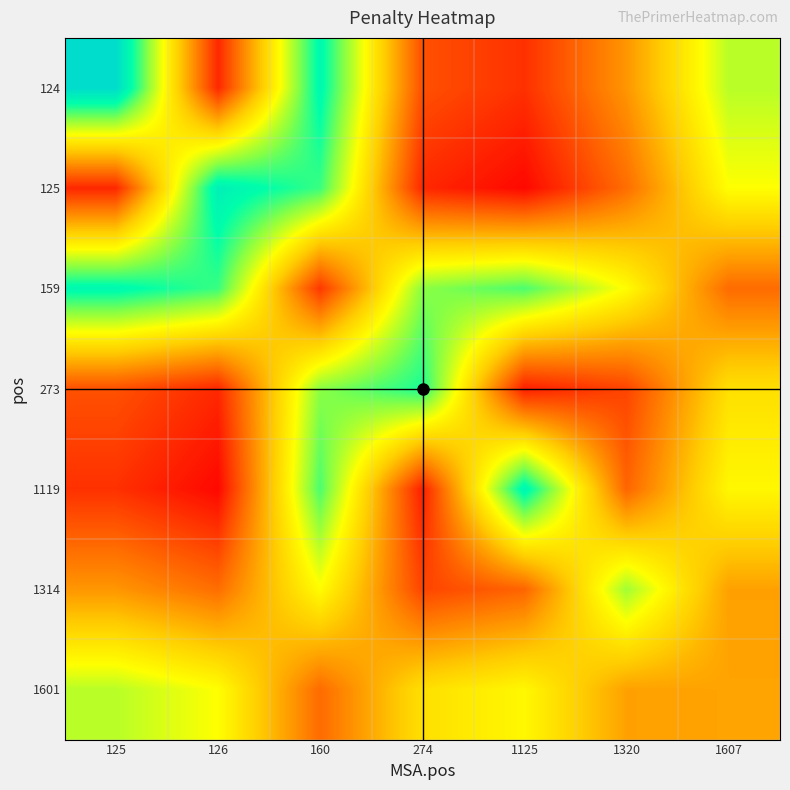

Which has a higher value, 274 or 1607?

1607